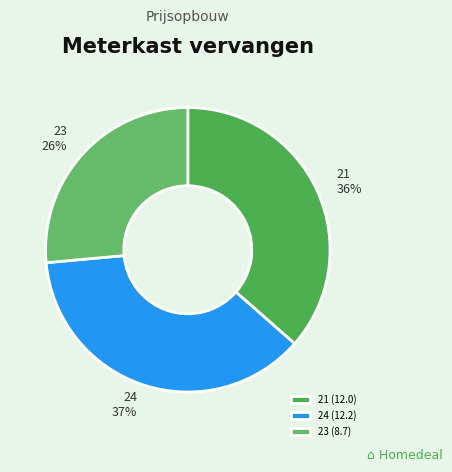

Is the sum of 23 and 21 greater than half?

Yes